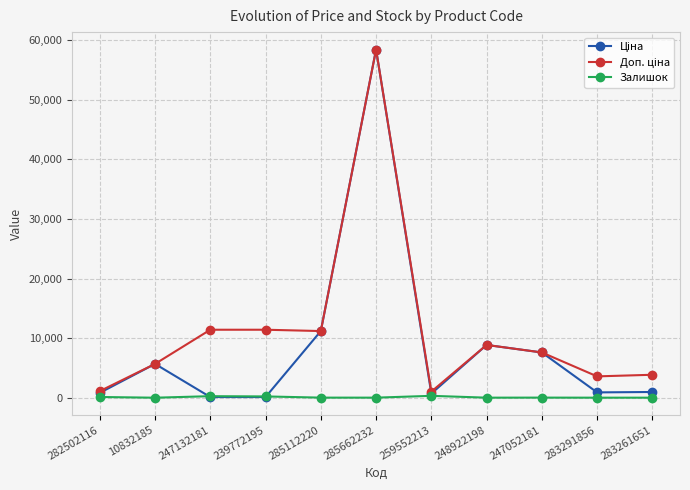

The Залишок series shows 260.0 at 247132181. True or false?

True